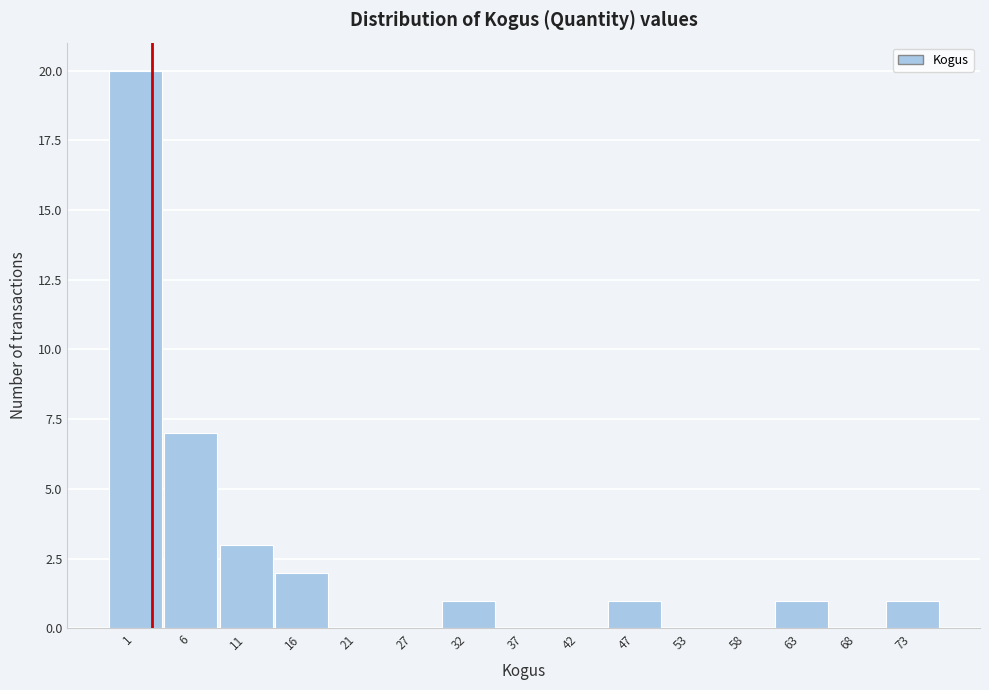

Reading left to right, list all the values displayed in this chart.

1=20	6=7	11=3	16=2	21=0	27=0	32=1	37=0	42=0	47=1	53=0	58=0	63=1	68=0	73=1